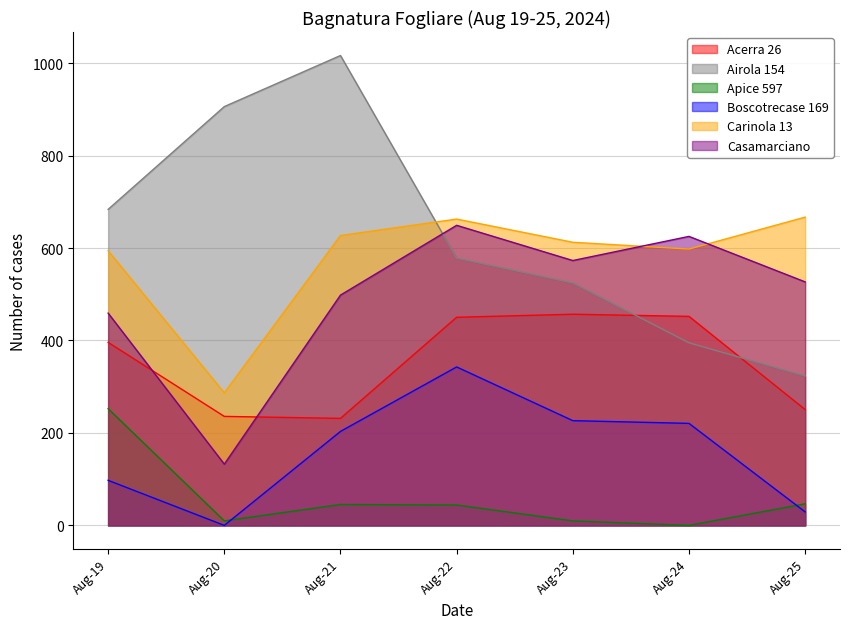

Rank the series by their maximum value, from lowest to highest.

Apice 597, Boscotrecase 169, Acerra 26, Casamarciano, Carinola 13, Airola 154